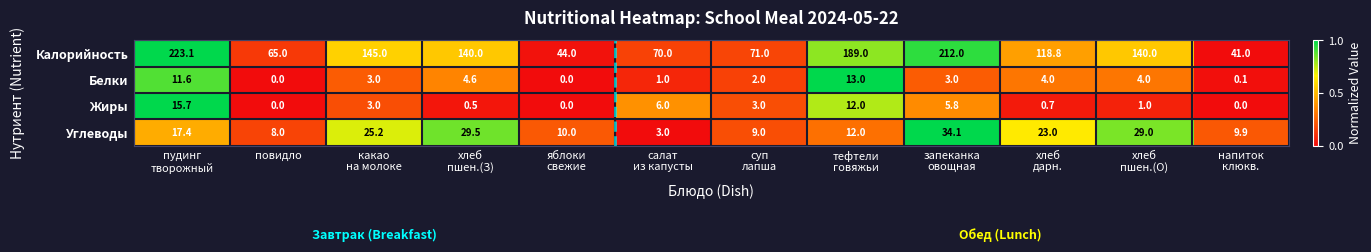

How many data points does each series have?

12